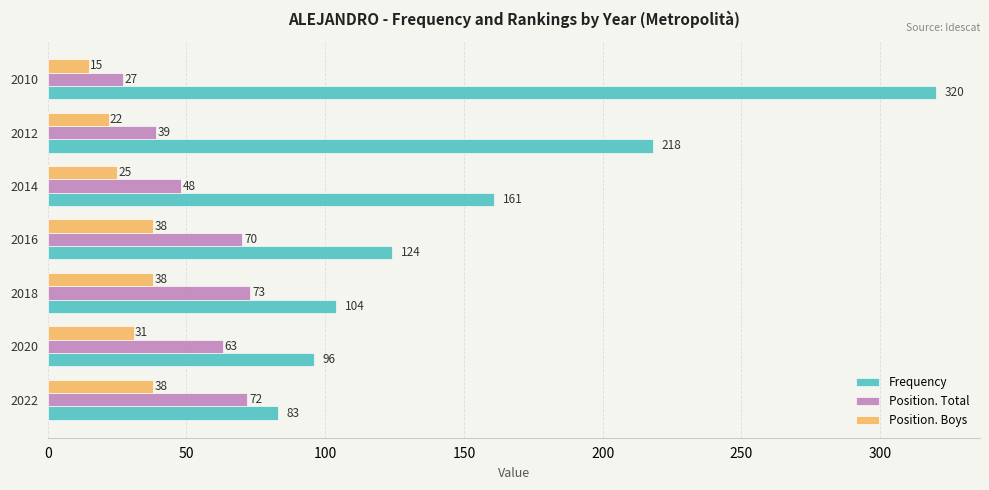

List the series in order of their overall mean, lowest first.

Position. Boys, Position. Total, Frequency